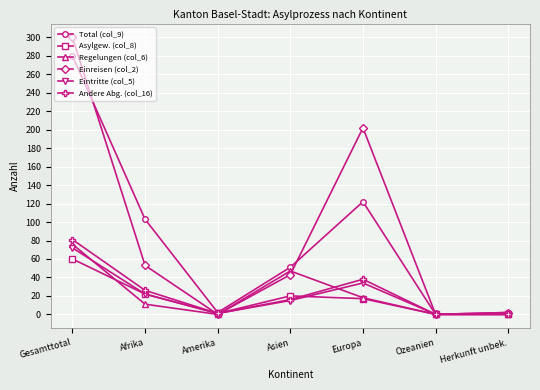

What is the label of the 1st point from the left?

Gesamttotal